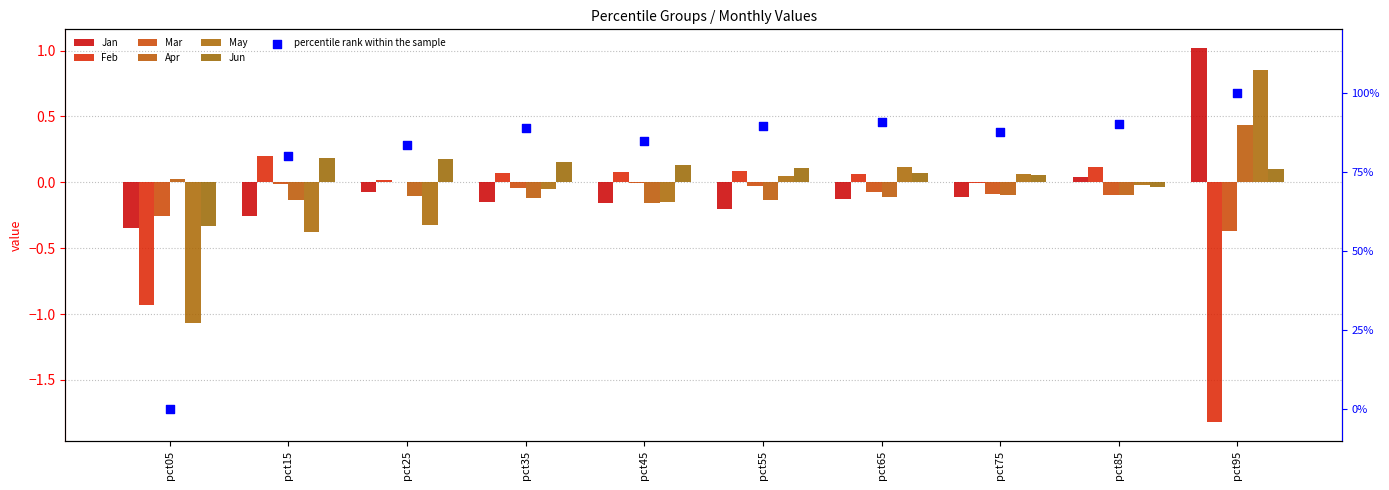

Which series reaches the minimum Y coordinate?

Feb